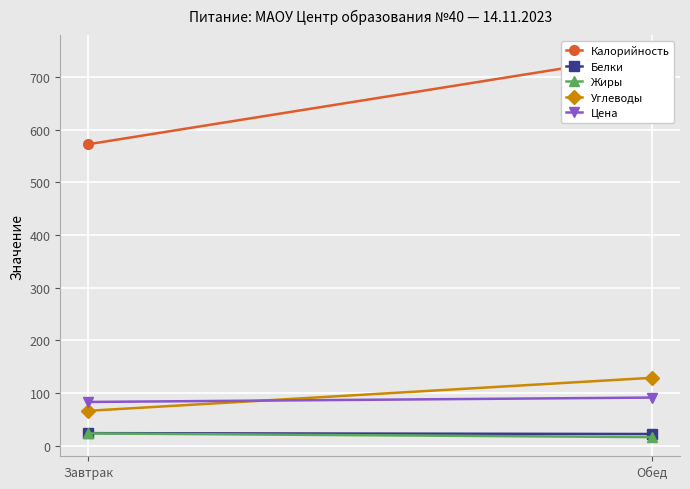

What position from the right is Завтрак?

2